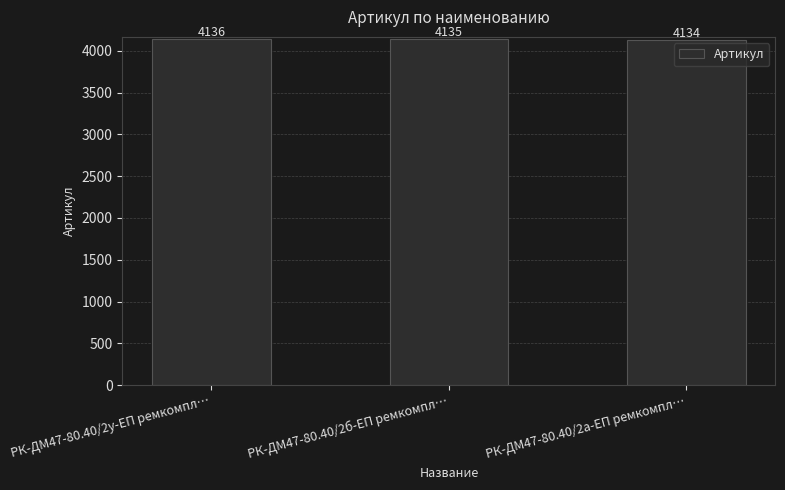

Where is the data nearest to the value 4135?

РК-ДМ47-80.40/2б-ЕП ремкомпл…